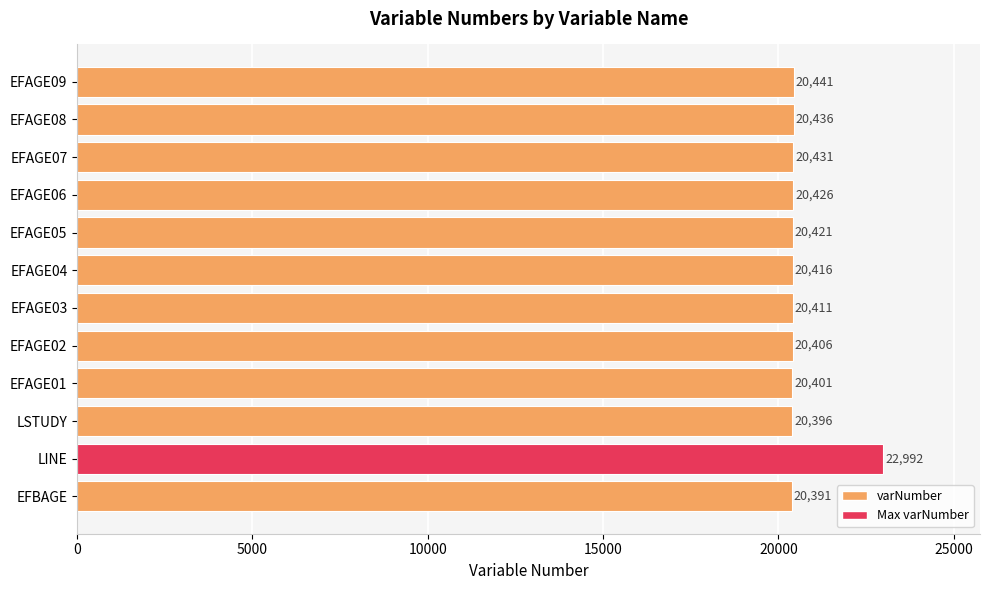

The chart shows a value of 20421 at EFAGE05. True or false?

True